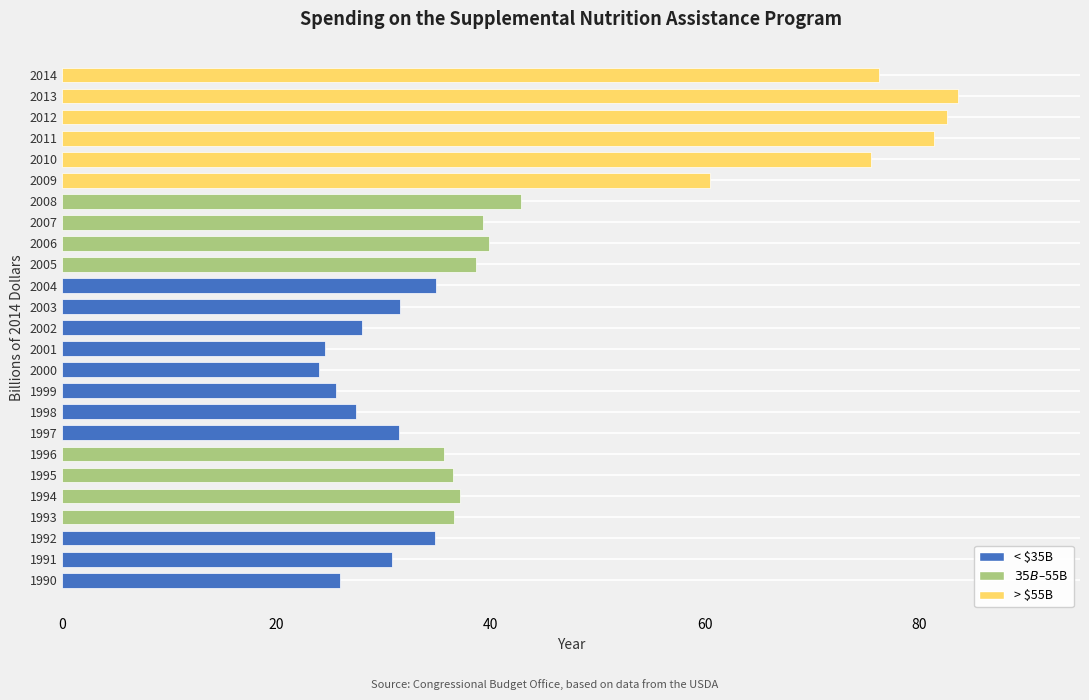

What is the approximate value at 1995?

36.5